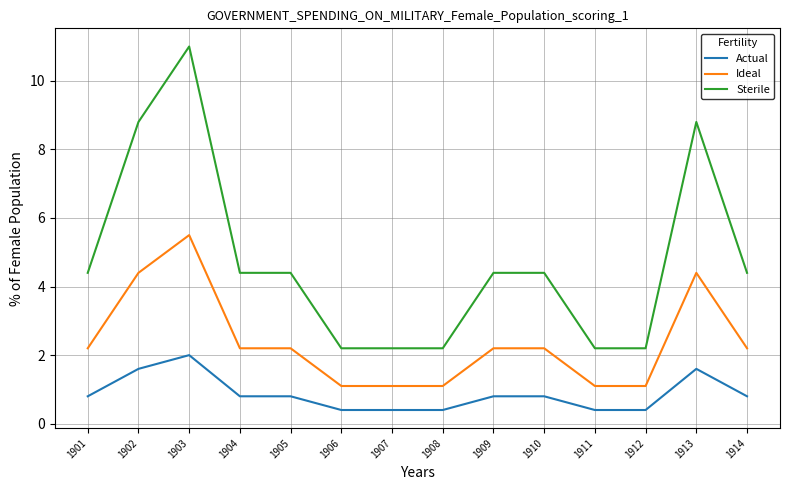

Which series has the largest range (max minus min)?

Sterile